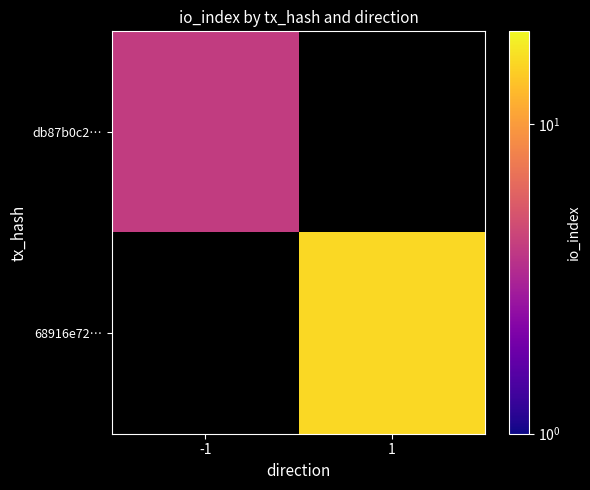

How many categories are shown in the chart?

2